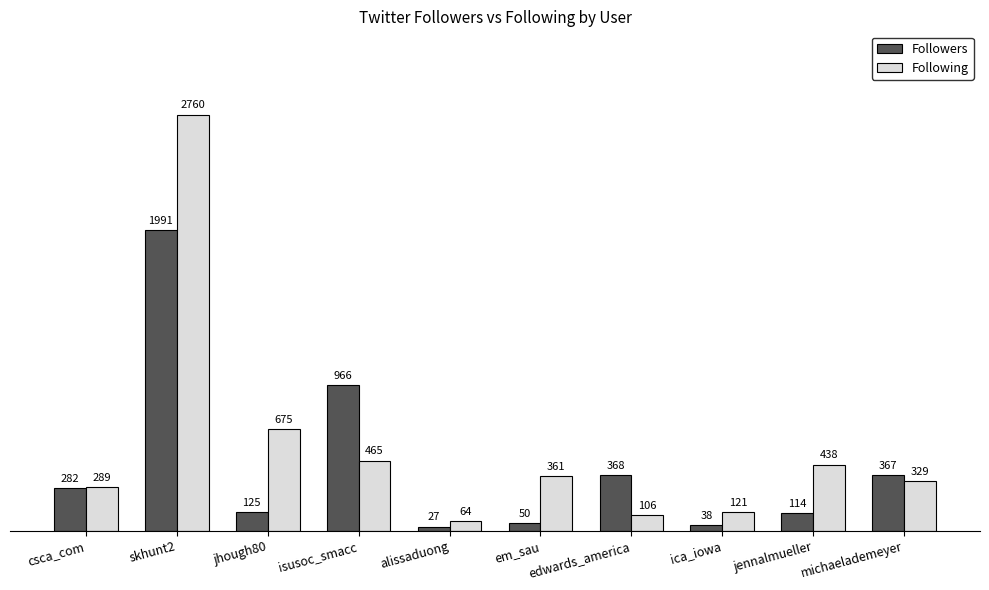

What is the value of the Followers bar at the 6th from the left?

50